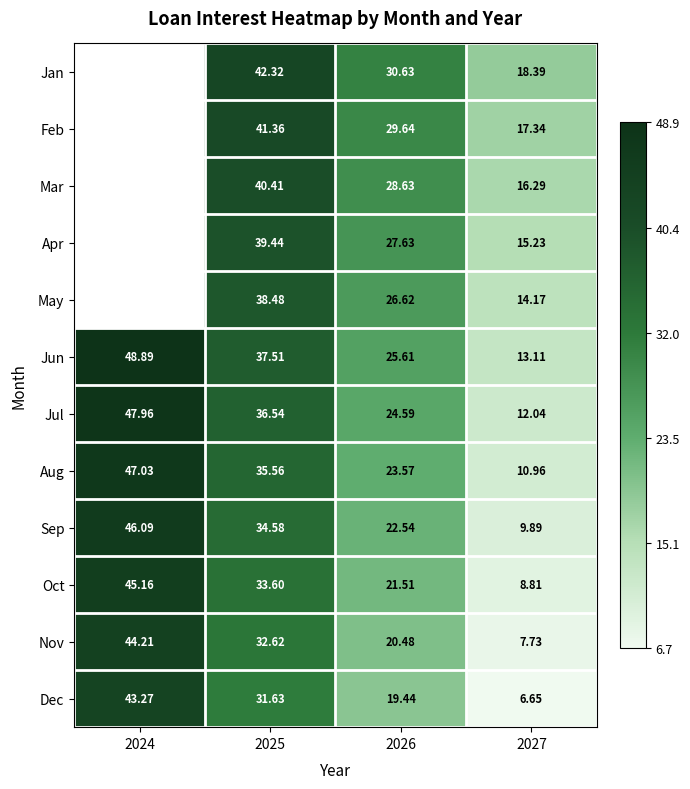

What is the spread (max minus min) of values at 2027?

11.7